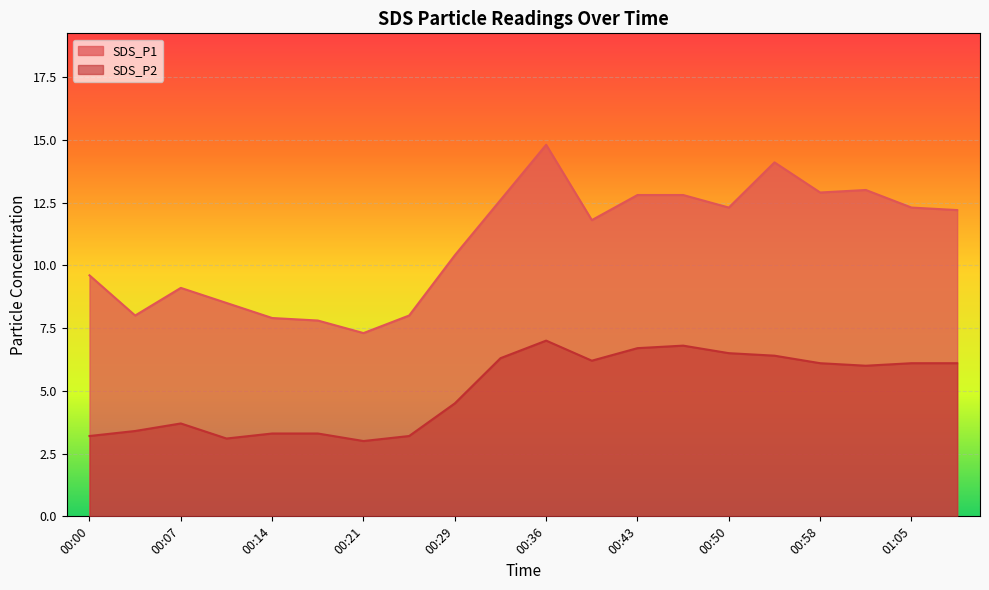

What is the value of the SDS_P1 point at the 20th from the left?

12.2